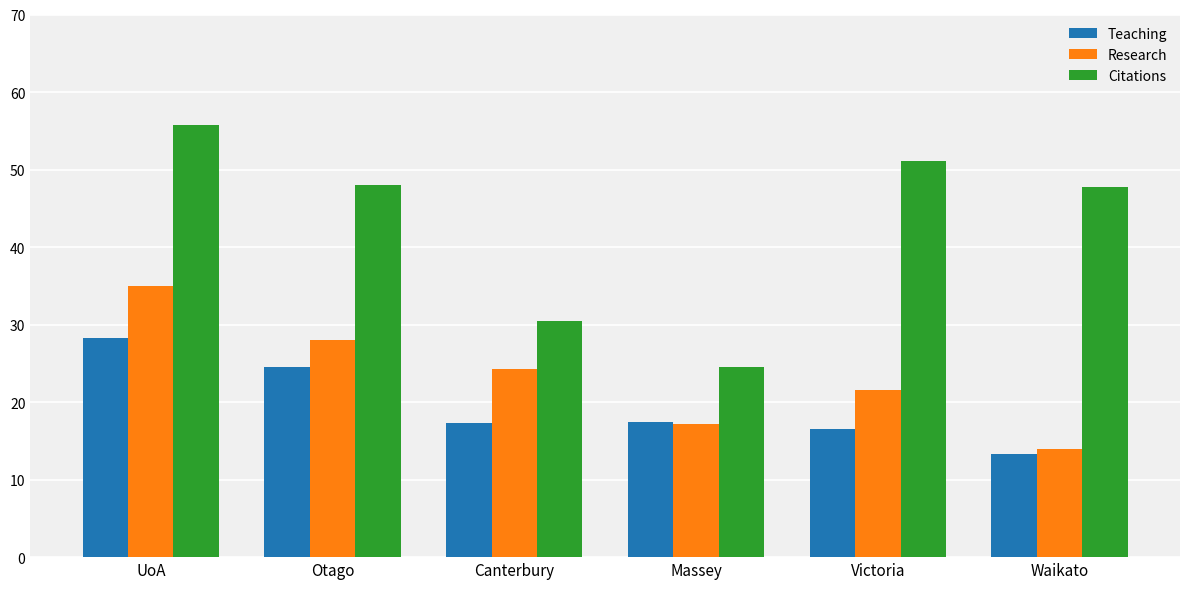

Is it true that Citations equals 48.0 at Otago?

True